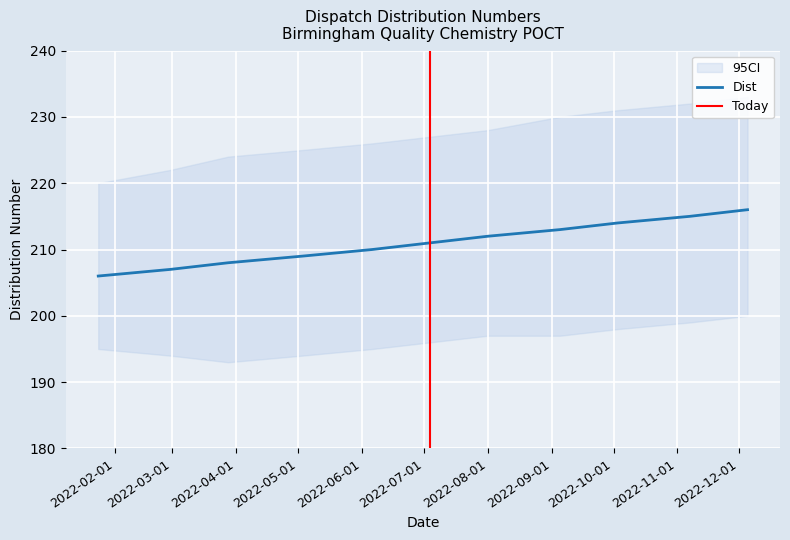

The chart shows a value of 52 at 2022-07-04. True or false?

False